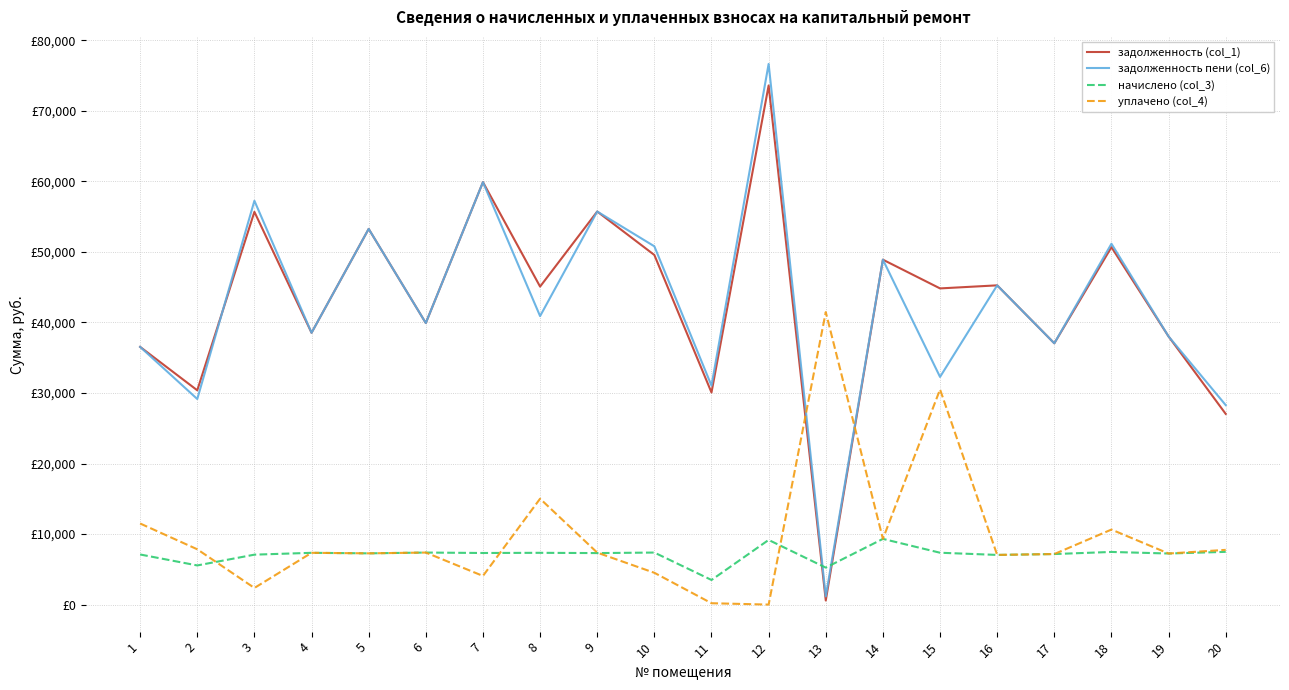

The value of уплачено (col_4) at 7 is 4064.1. True or false?

True